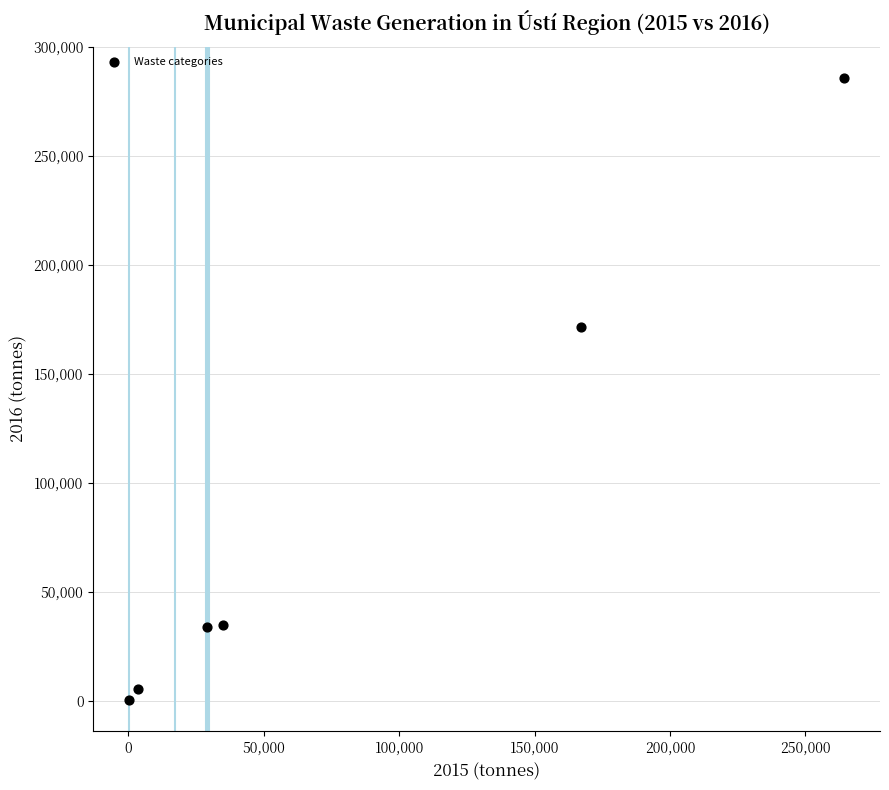

What is the range of Y values (max minus min)?

285524.7